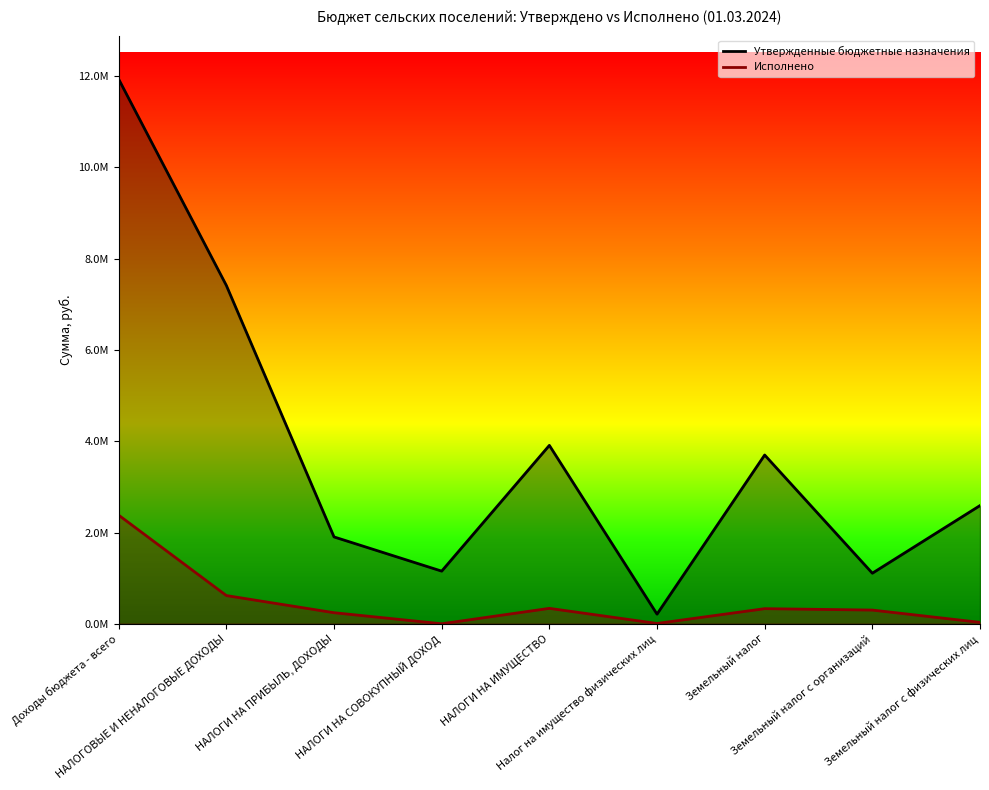

The value of Утвержденные бюджетные назначения at Земельный налог с физических лиц is 2590000.0. True or false?

True